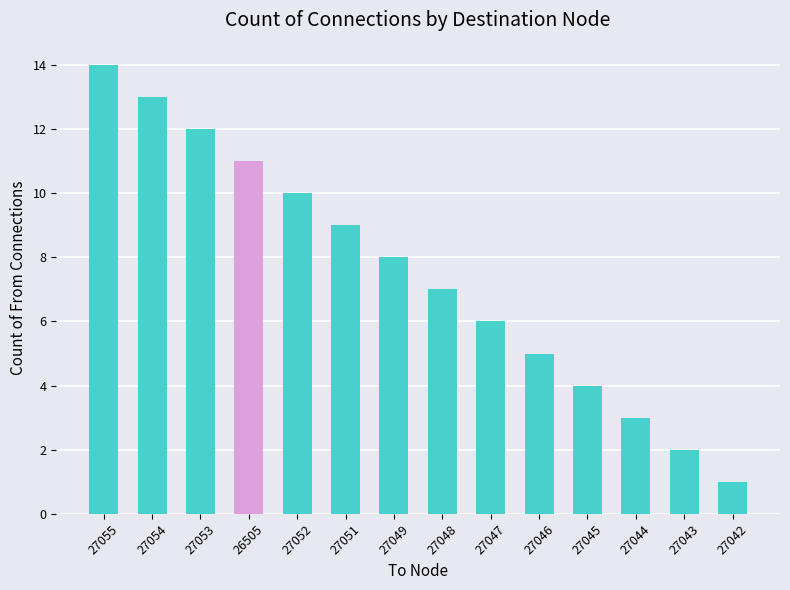

What is the value of the 5th bar from the left?

10